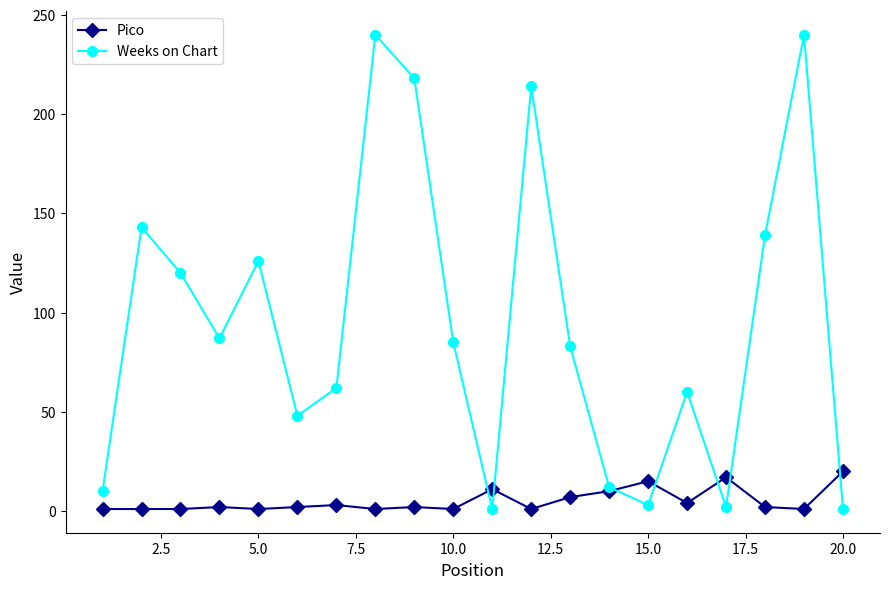

Rank the series by their average value, from highest to lowest.

Weeks on Chart, Pico